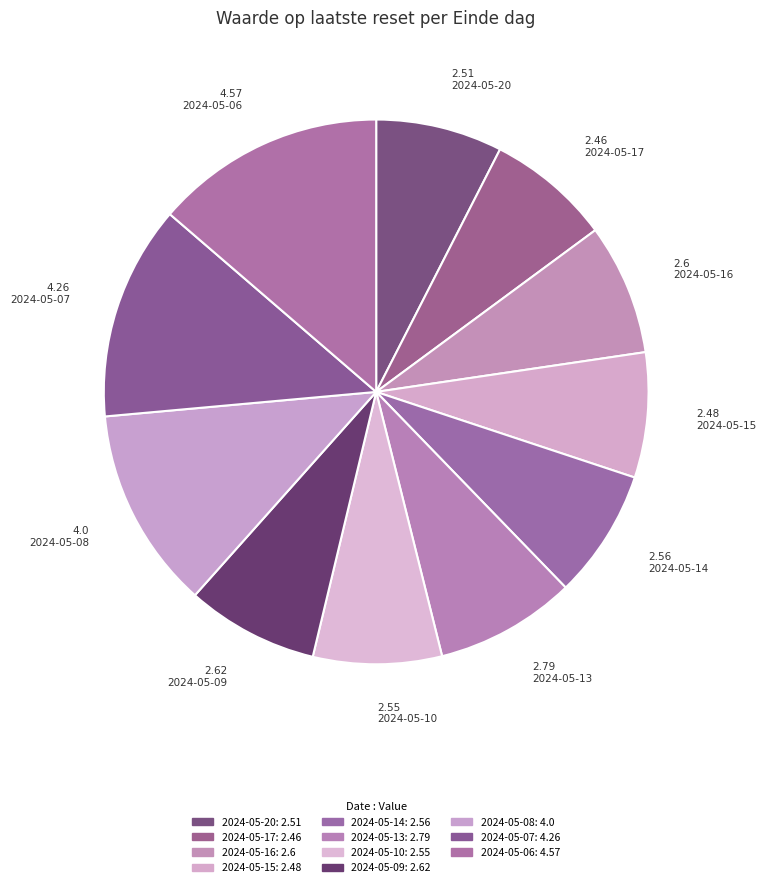

How many segments does this pie chart have?

11